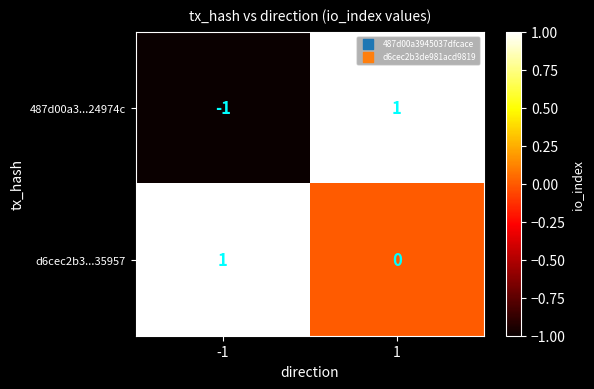

Count the number of categories in the chart.

2